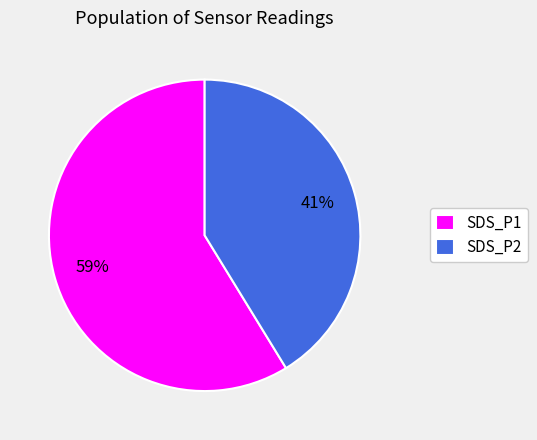

Which slice is the largest?

SDS_P1